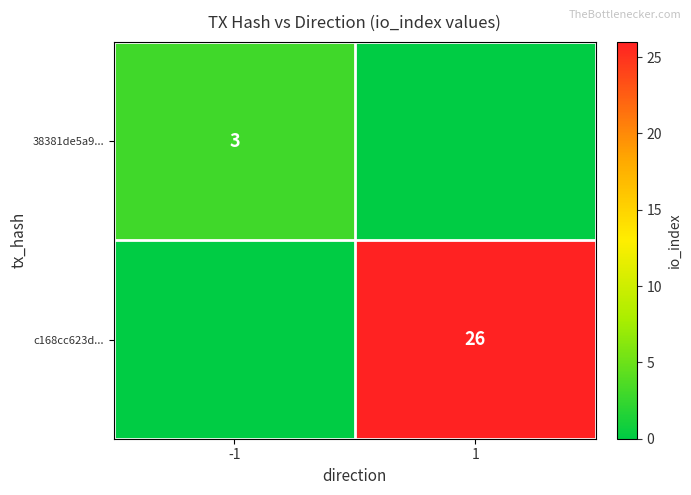

How many categories are shown in the chart?

2